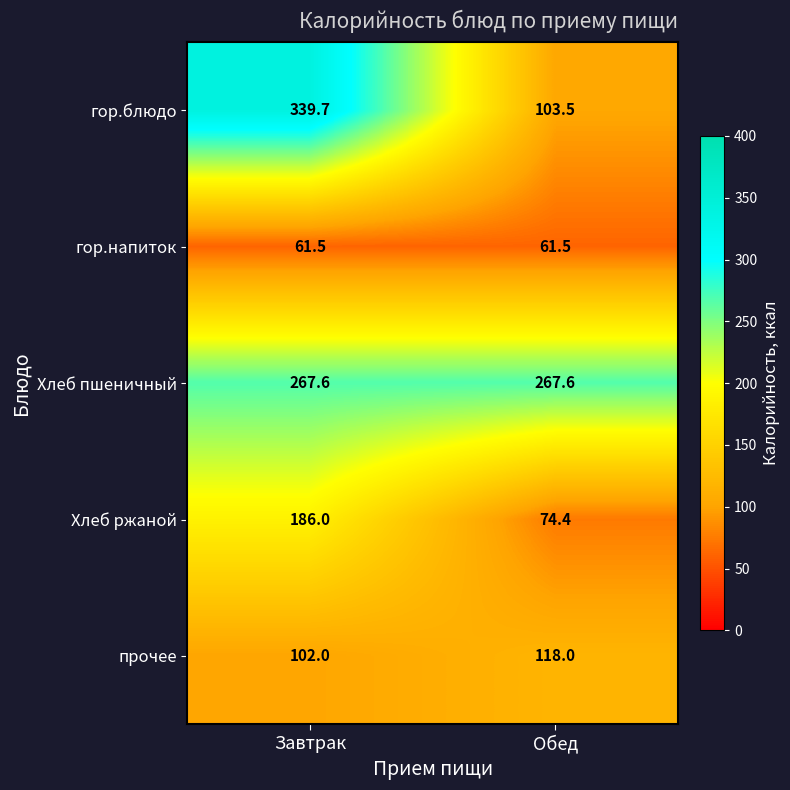

Rank the series by their maximum value, from highest to lowest.

гор.блюдо, Хлеб пшеничный, Хлеб ржаной, прочее, гор.напиток